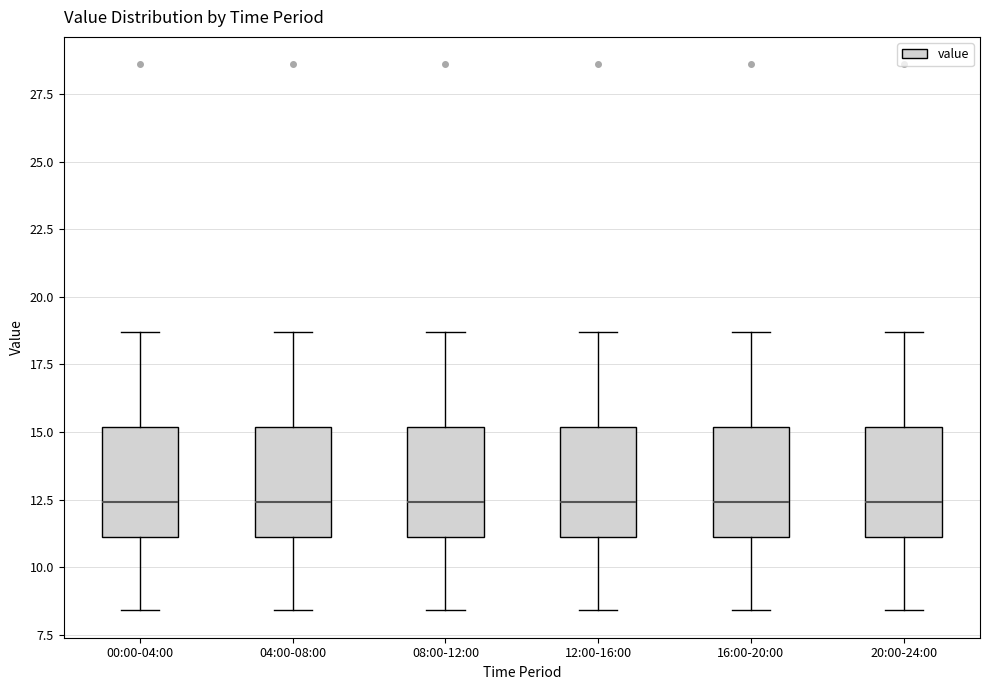

Where is the lower edge of the box for 08:00-12:00 on the y-axis? The values are not printed on the chart, so give them approximately, as read against the axis.

11.0